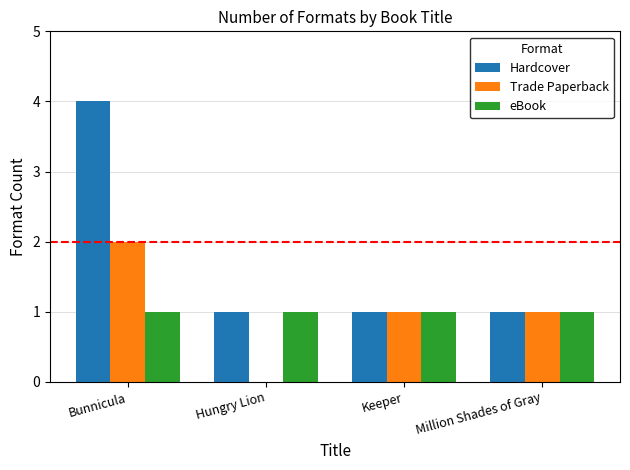

What is the sum of the Hardcover values at Hungry Lion and Keeper?

2